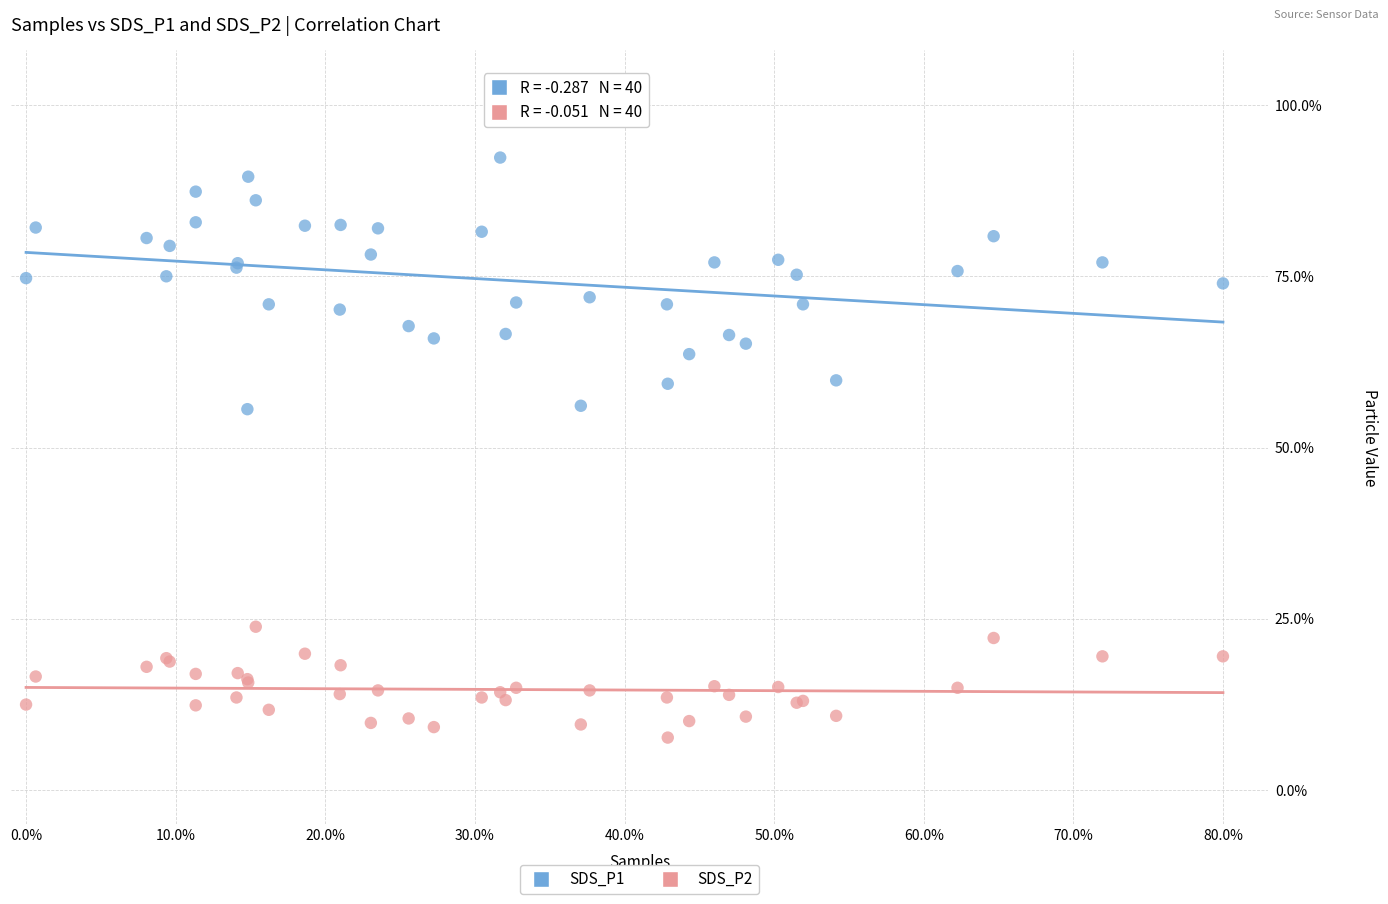

What are all the series names shown in the legend?

SDS_P1, SDS_P2